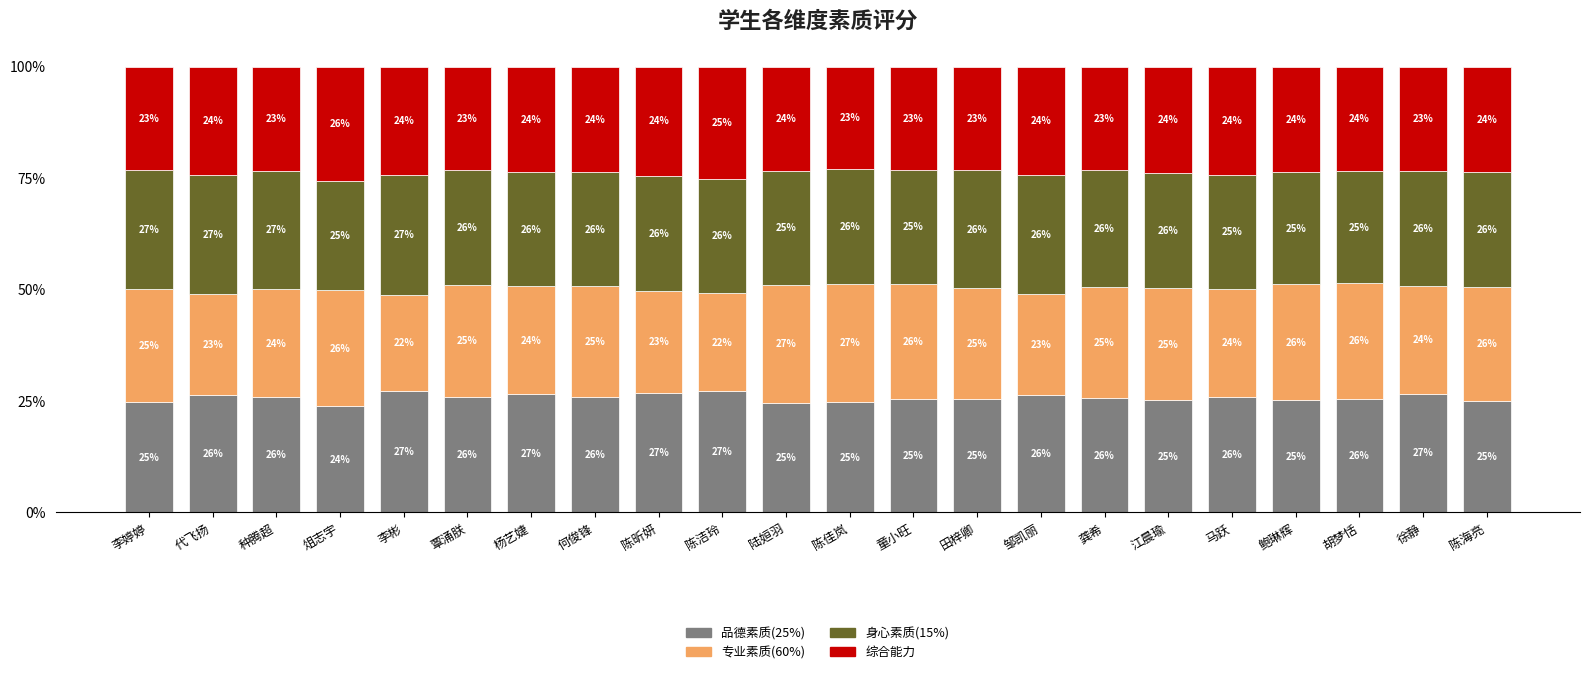

What is the difference between the 品德素质(25%) values at 马跃 and 李婷婷?

1.1